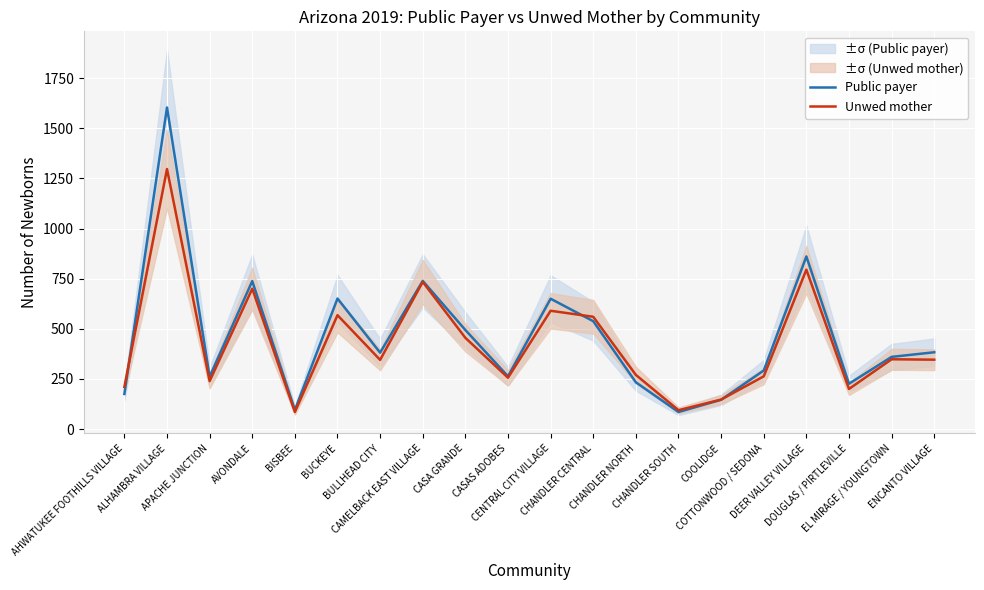

What is the approximate value of Public payer at BUCKEYE, to the nearest 100?

700